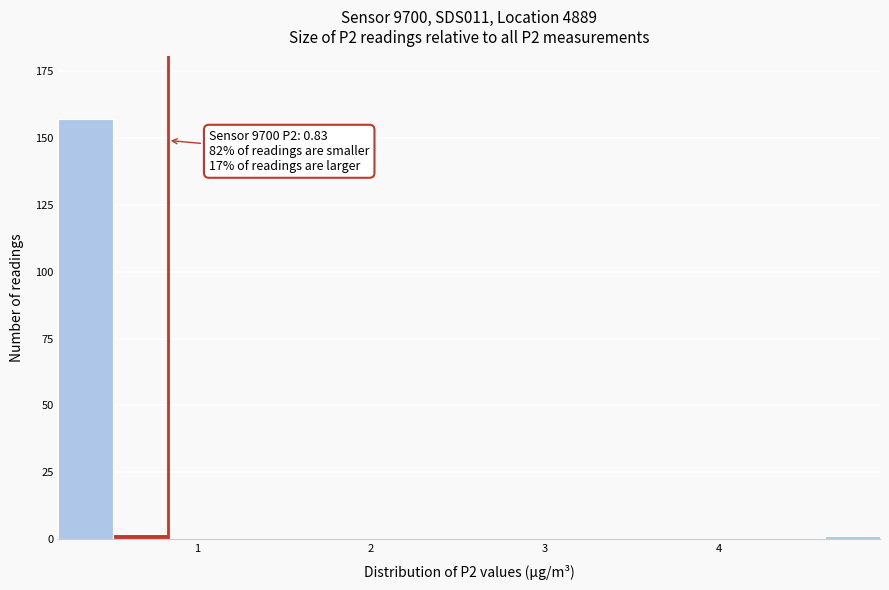

Around what value on the x-axis is the tallest bar? Give the approximate position of its centre, as read against the axis.

0.4